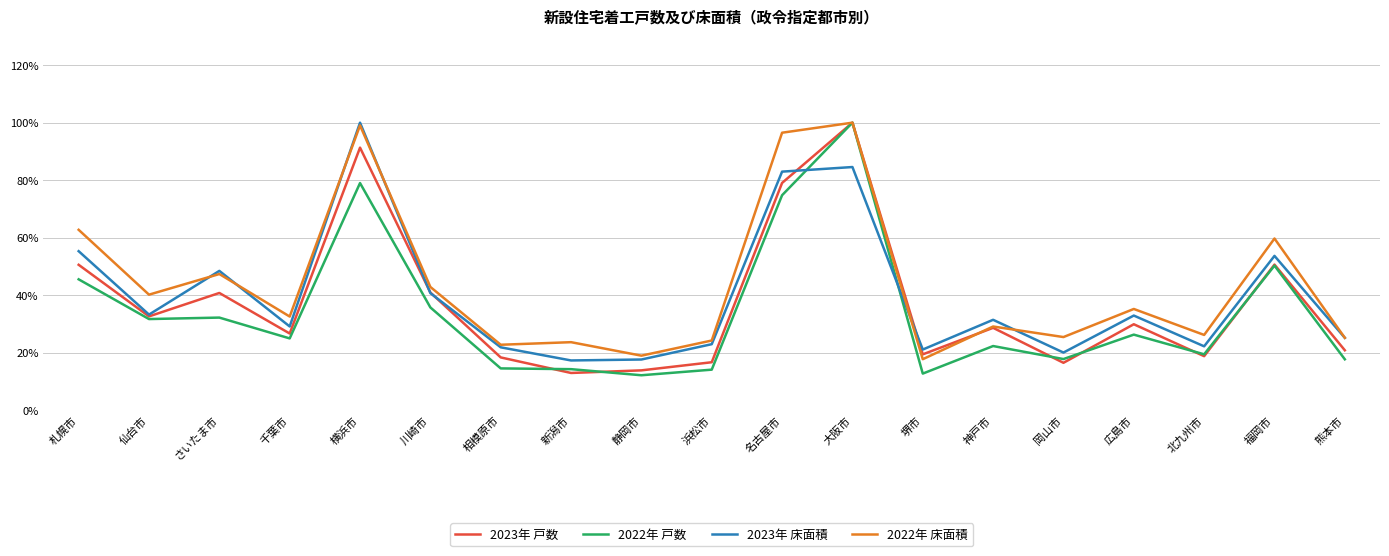

Which series has the largest total across all categories?

2022年 床面積